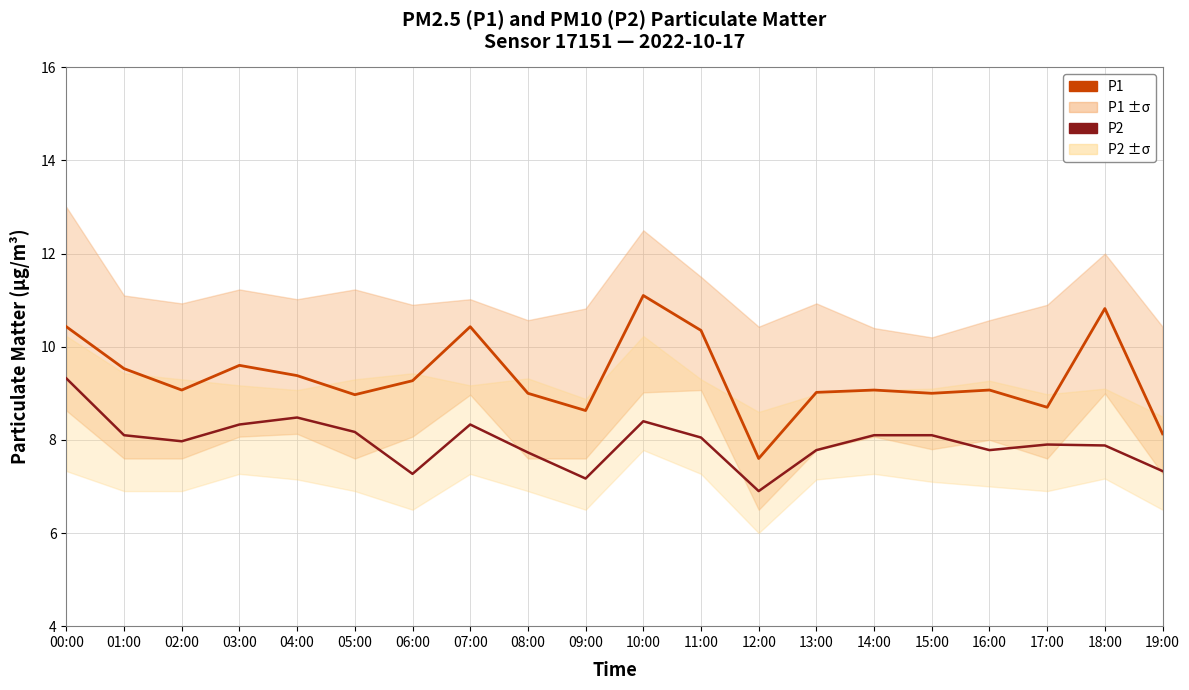

True or false: P1 and P2 intersect in this chart.

False